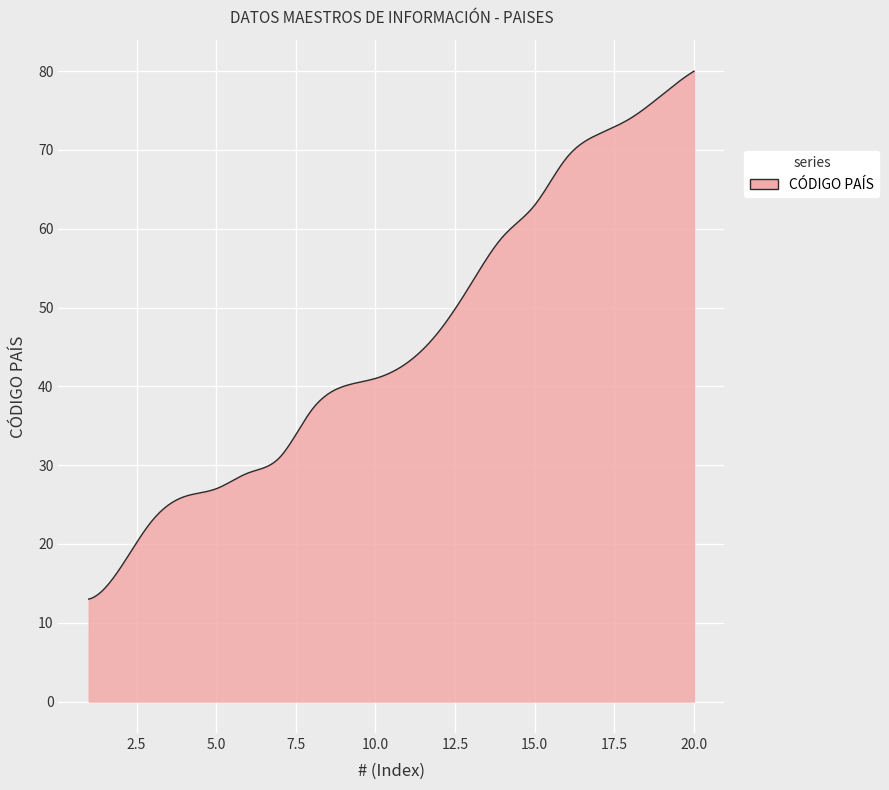

How many series are shown in this chart?

1